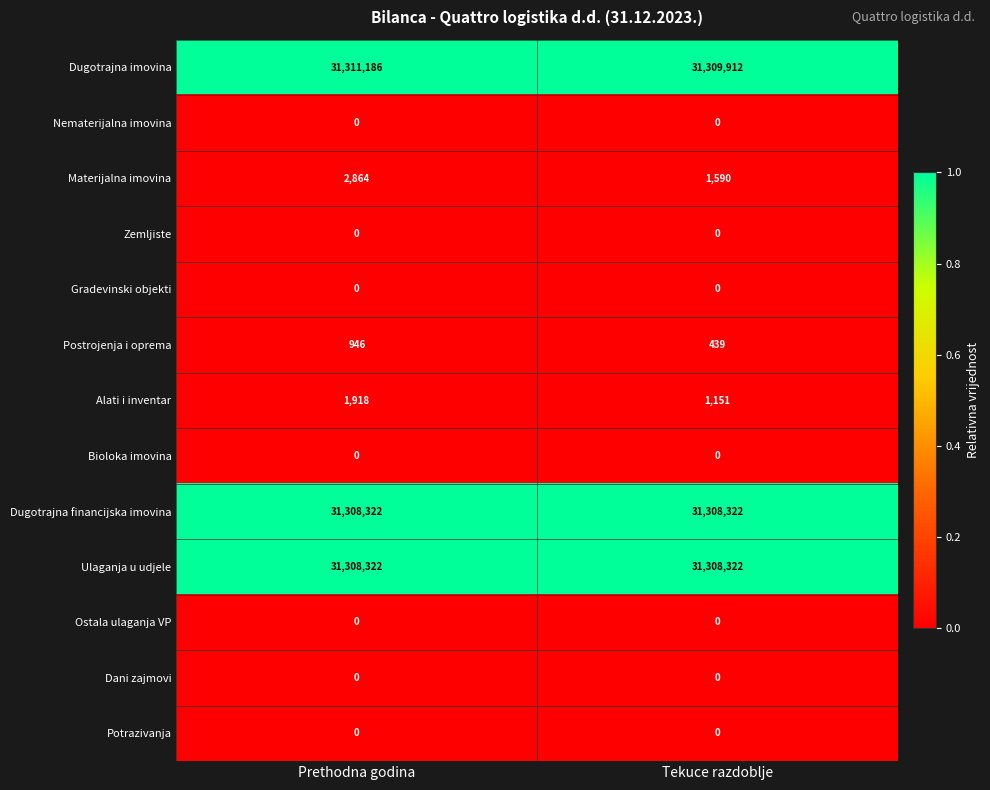

At which category does the chart reach its peak across all series?

Prethodna godina